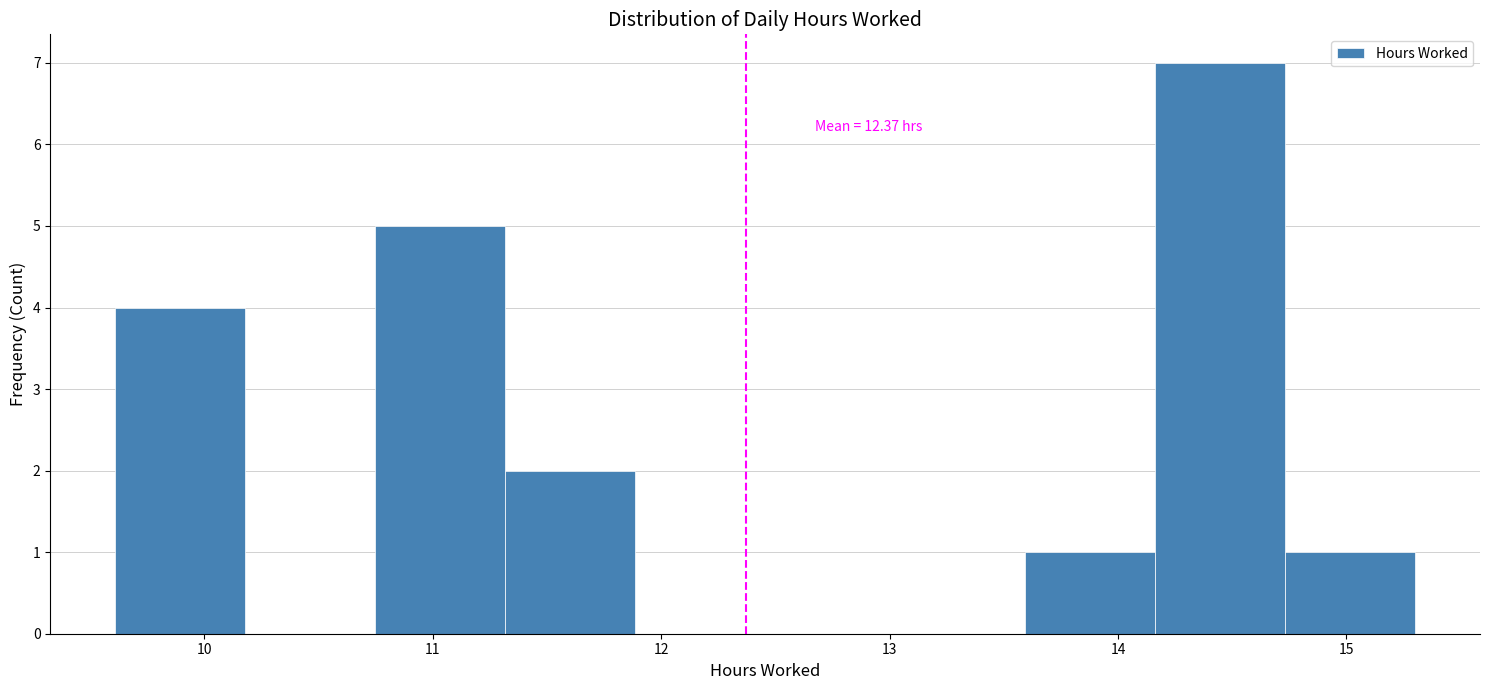

Over which range of the x-axis is the bar tallest?

14.2 to 14.7